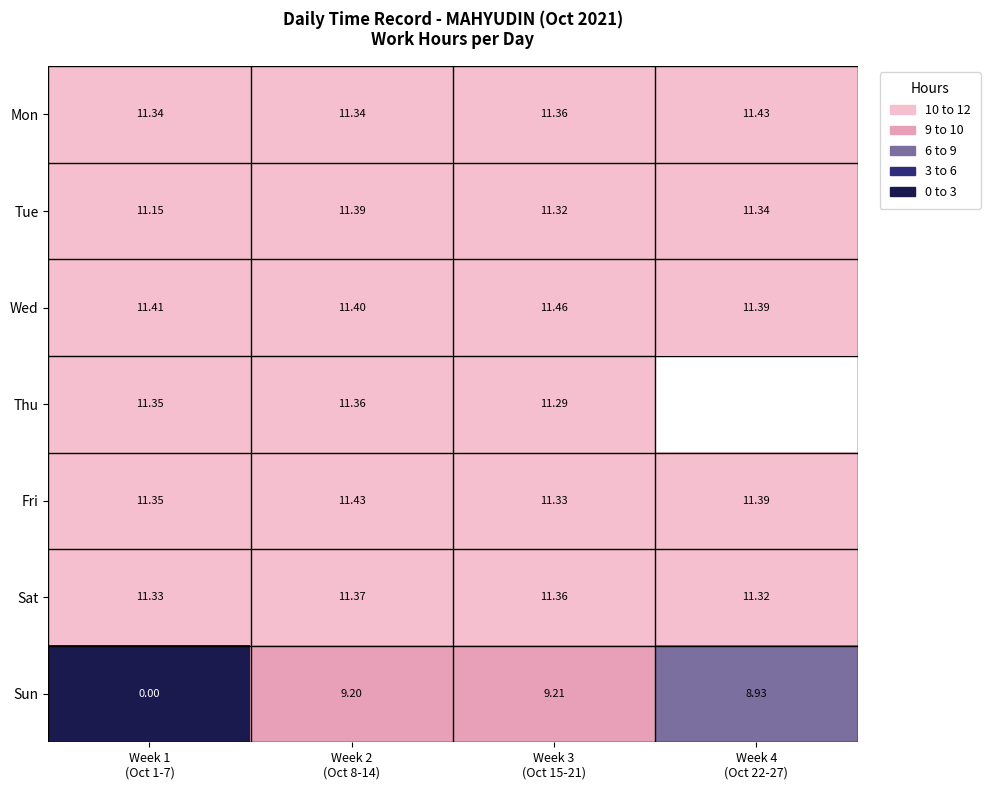

What is the difference between the highest and lowest values at Week 4
(Oct 22-27)?

2.5